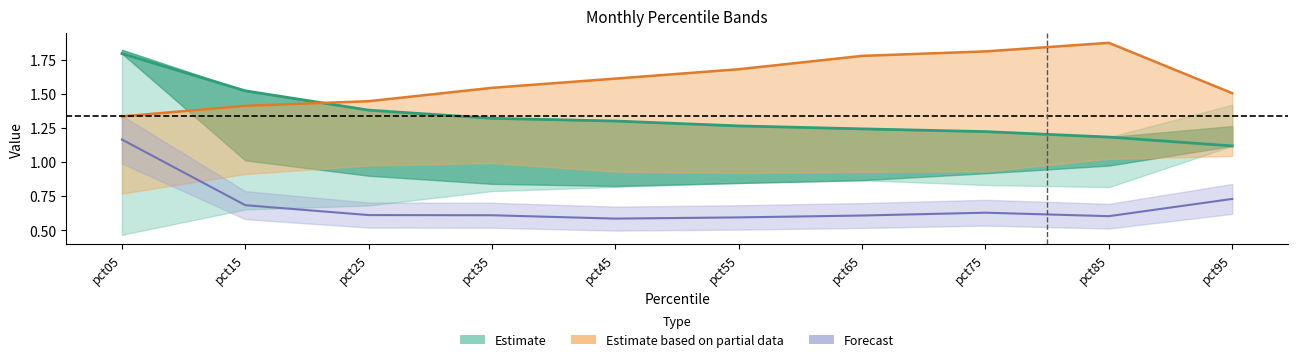

Reading left to right, what are all the values shown in this chart?

Jan: pct05=1.8	pct15=1.5	pct25=1.4	pct35=1.3	pct45=1.3	pct55=1.3	pct65=1.2	pct75=1.2	pct85=1.2	pct95=1.1
Apr: pct05=1.3	pct15=1.4	pct25=1.4	pct35=1.5	pct45=1.6	pct55=1.7	pct65=1.8	pct75=1.8	pct85=1.9	pct95=1.5
Jun: pct05=1.2	pct15=0.7	pct25=0.6	pct35=0.6	pct45=0.6	pct55=0.6	pct65=0.6	pct75=0.6	pct85=0.6	pct95=0.7